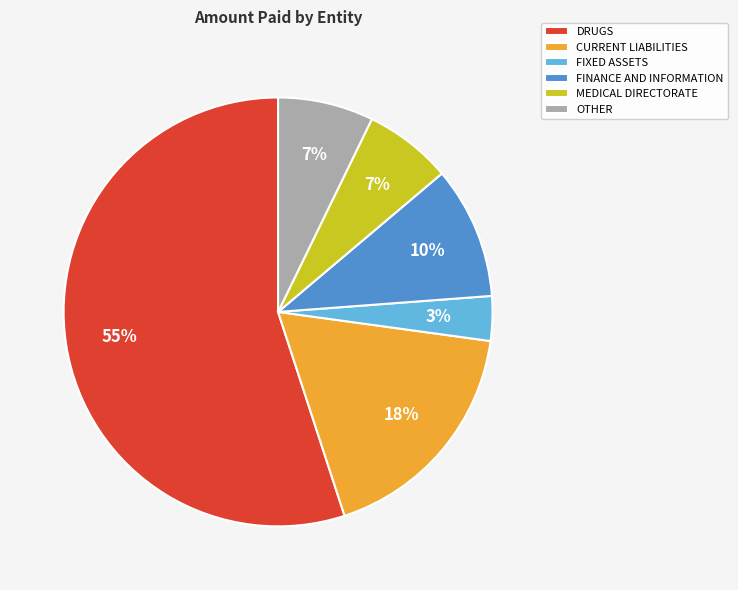

Is there a majority slice in this chart?

Yes